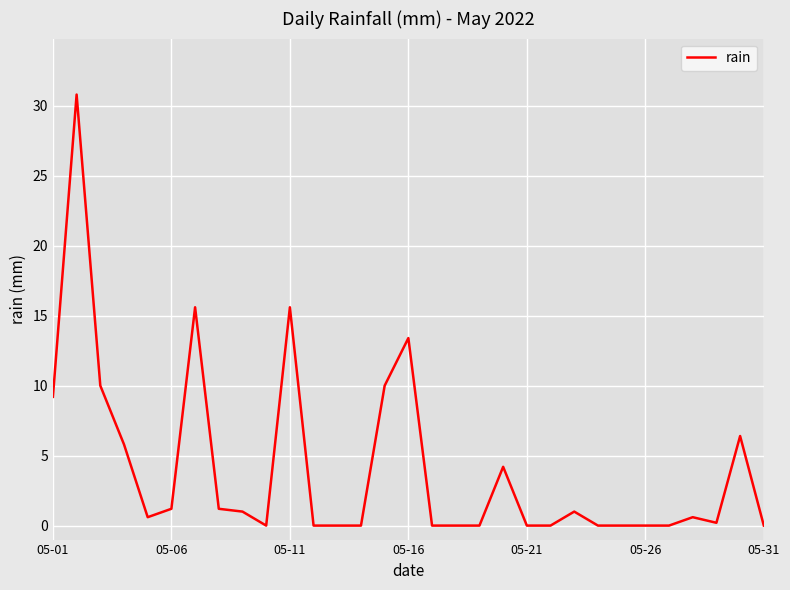

What is the greatest value displayed?

30.8